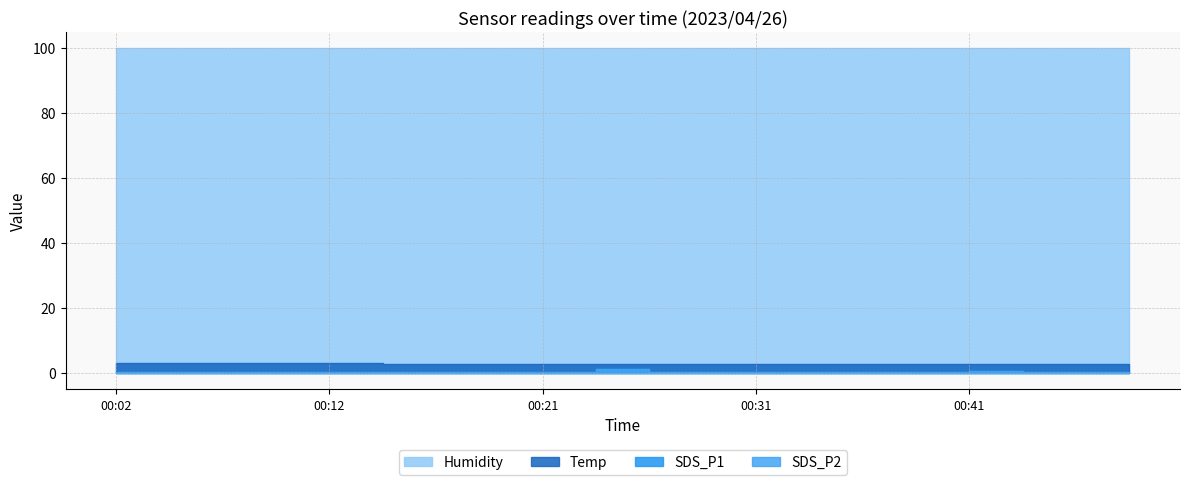

True or false: SDS_P2 and SDS_P1 cross at least once.

False